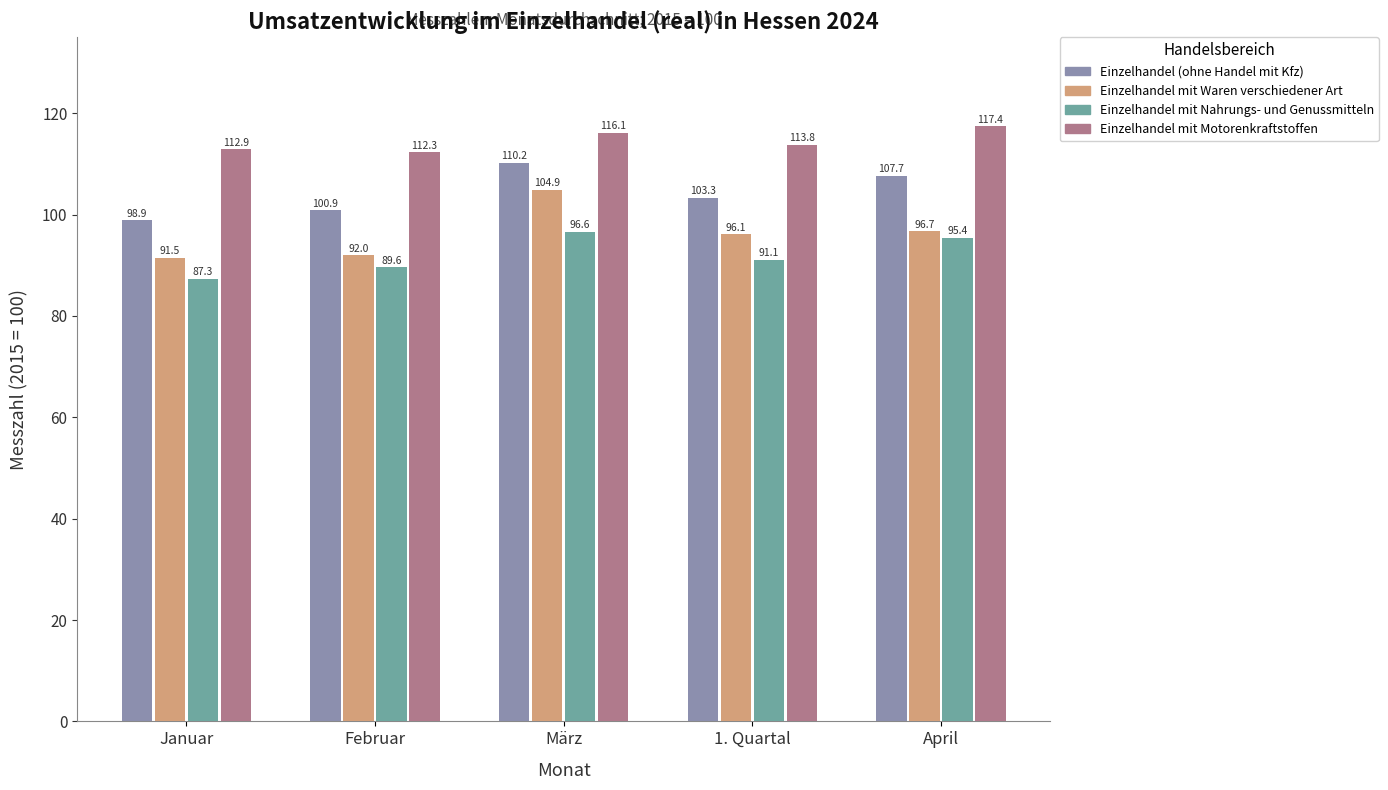

Where does the Einzelhandel mit Waren verschiedener Art series first go above 96?

März